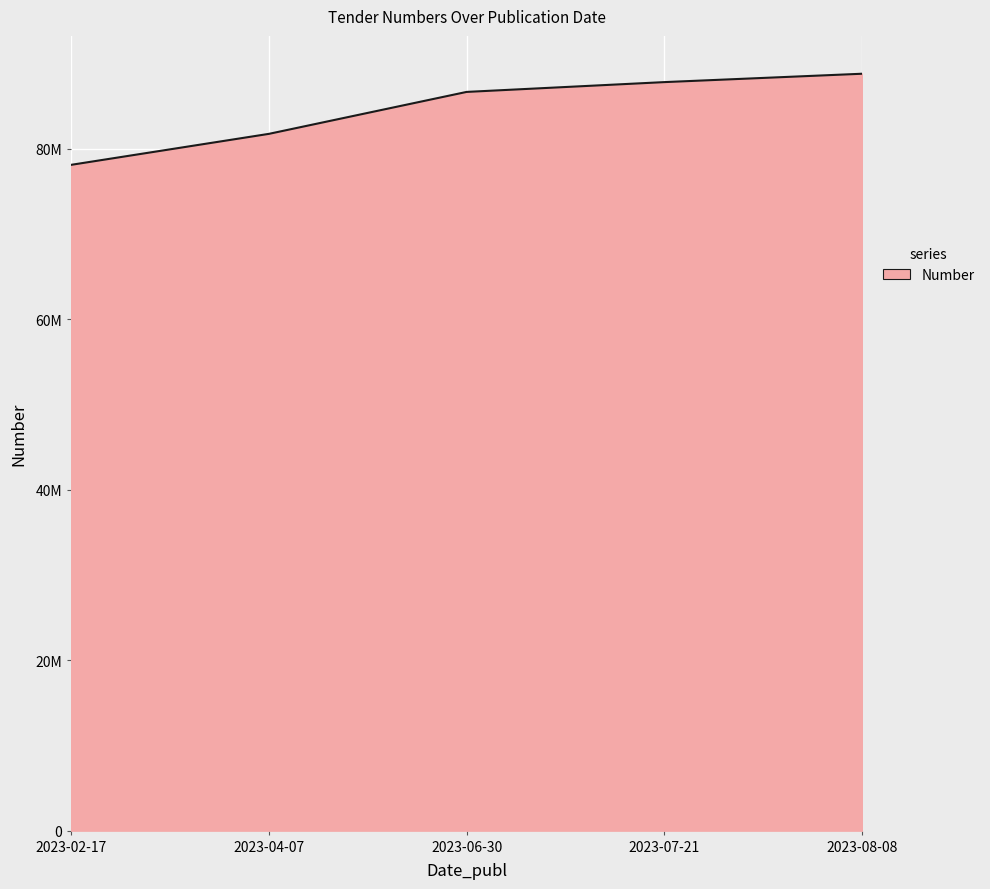

Does the chart display data point markers on the line(s)?

No